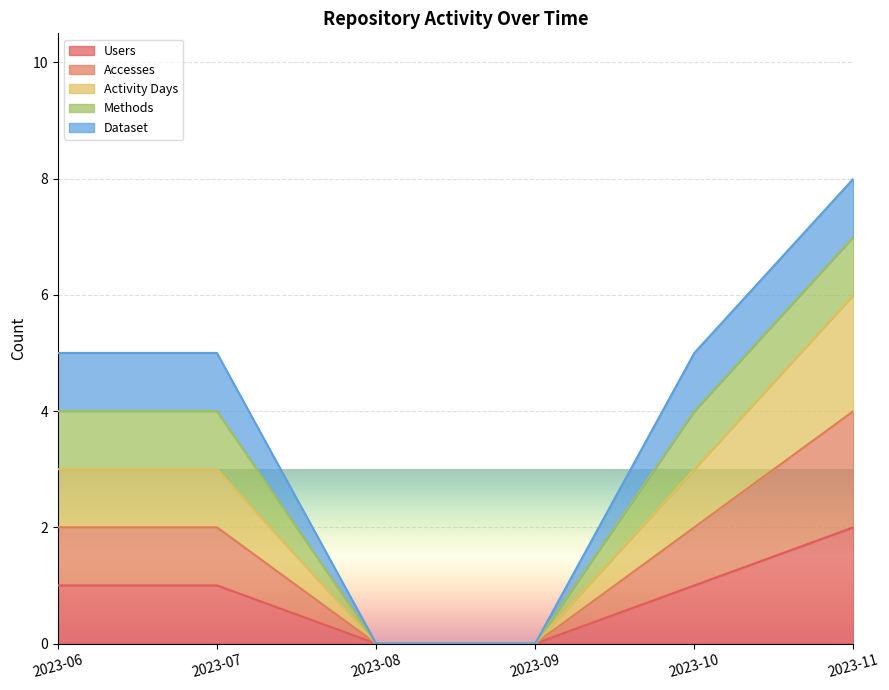

Which category has the highest value in the Accesses series?

2023-11